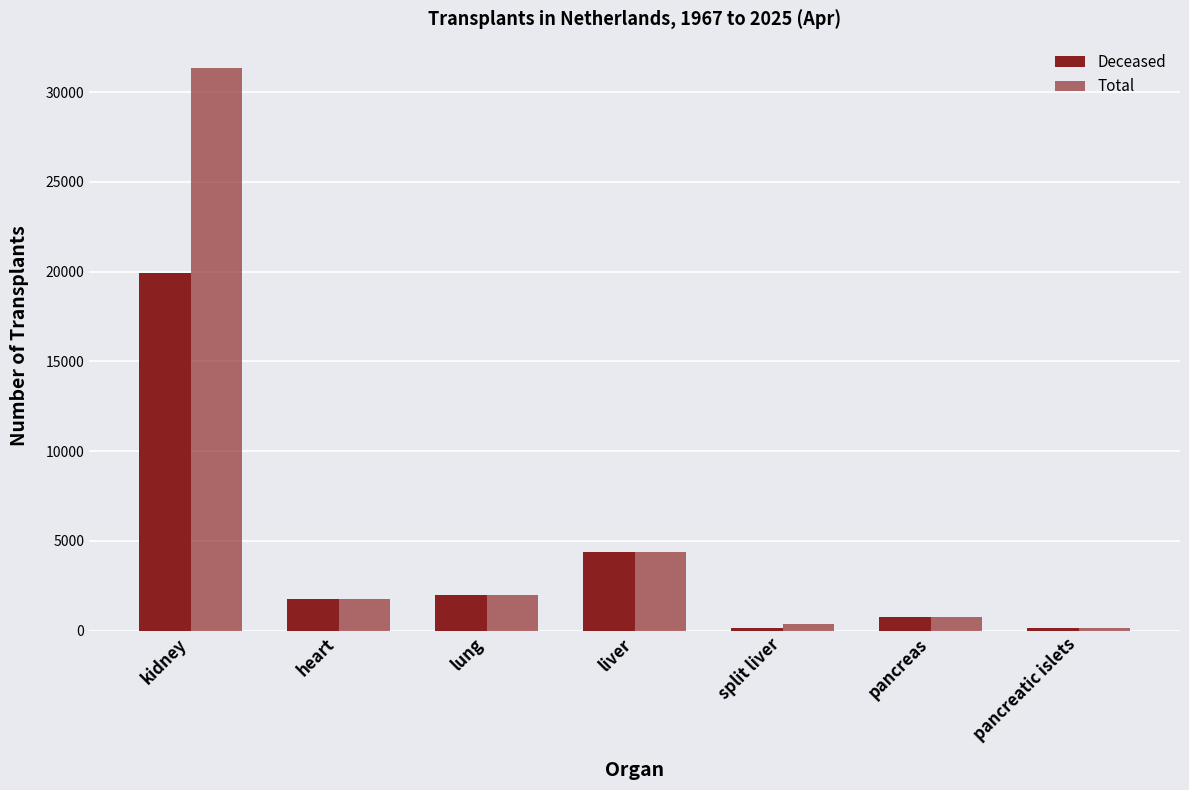

How many bars are there in total?

14